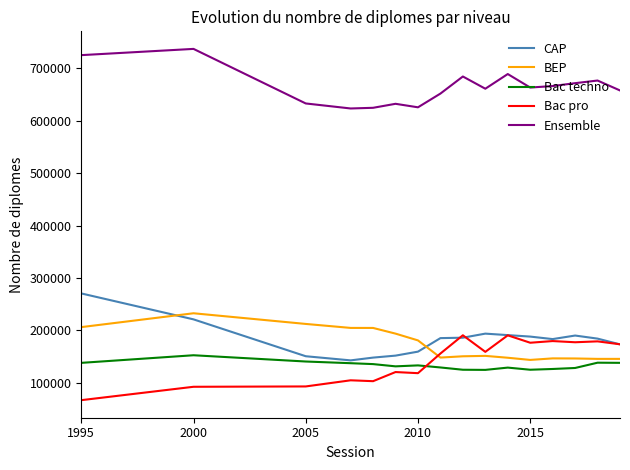

What is the minimum value shown in the chart?

67096